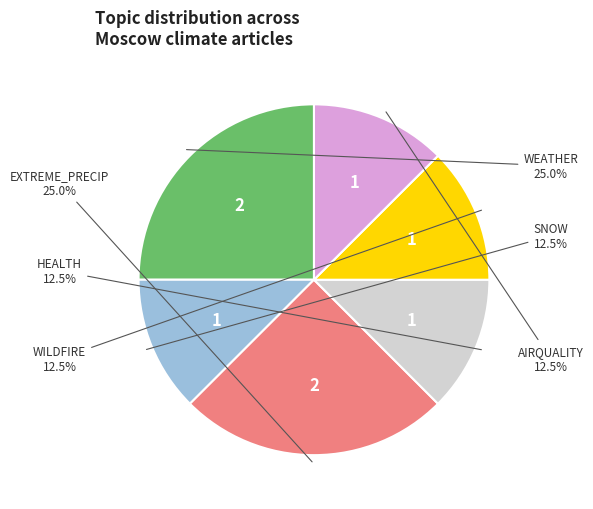

Is there a majority slice in this chart?

No